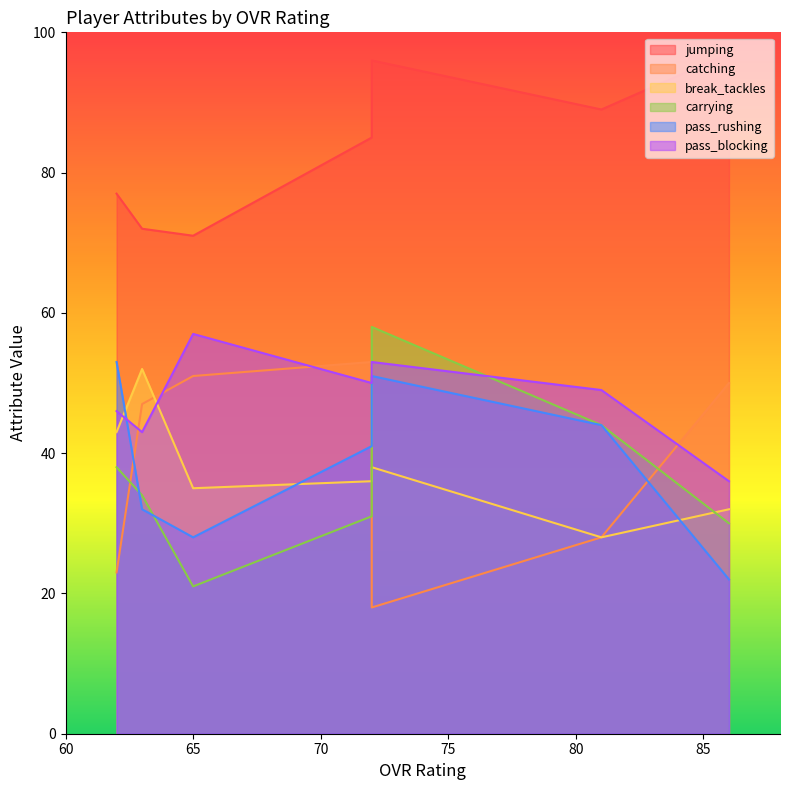

True or false: break_tackles has a value of 48 at 65.

False